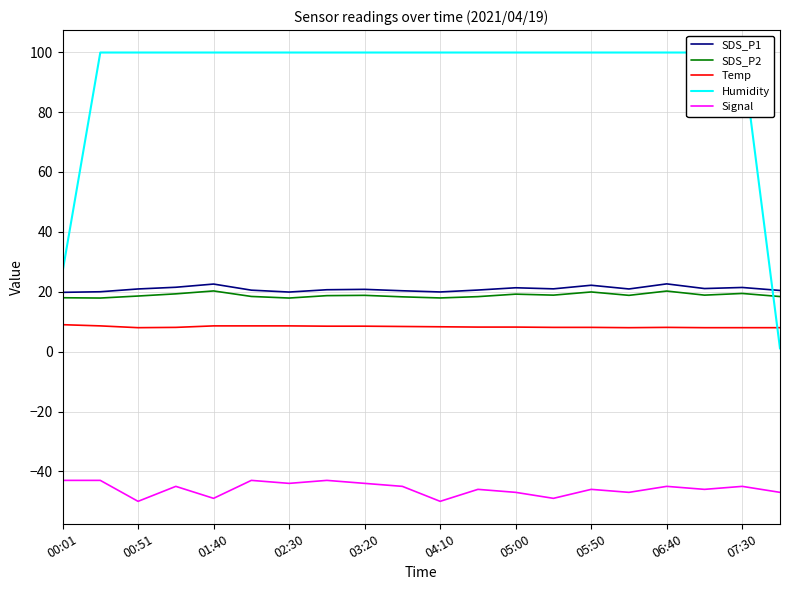

The SDS_P2 series shows 6.4 at 11. True or false?

False